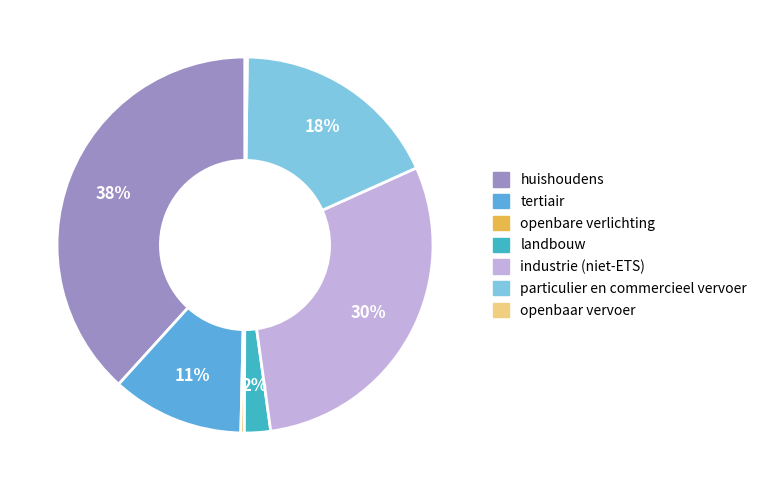

Which slice is the largest?

huishoudens